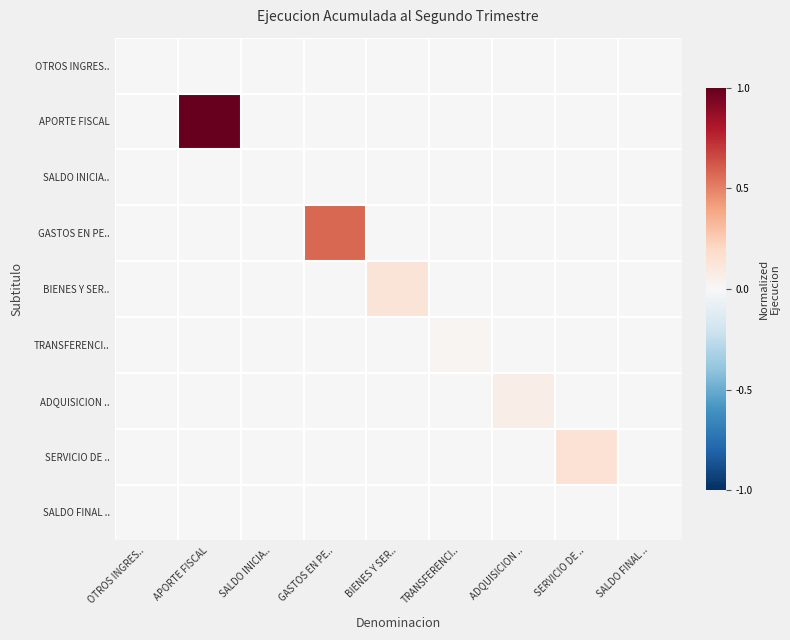

At how many categories does at least one series exceed 0?

7